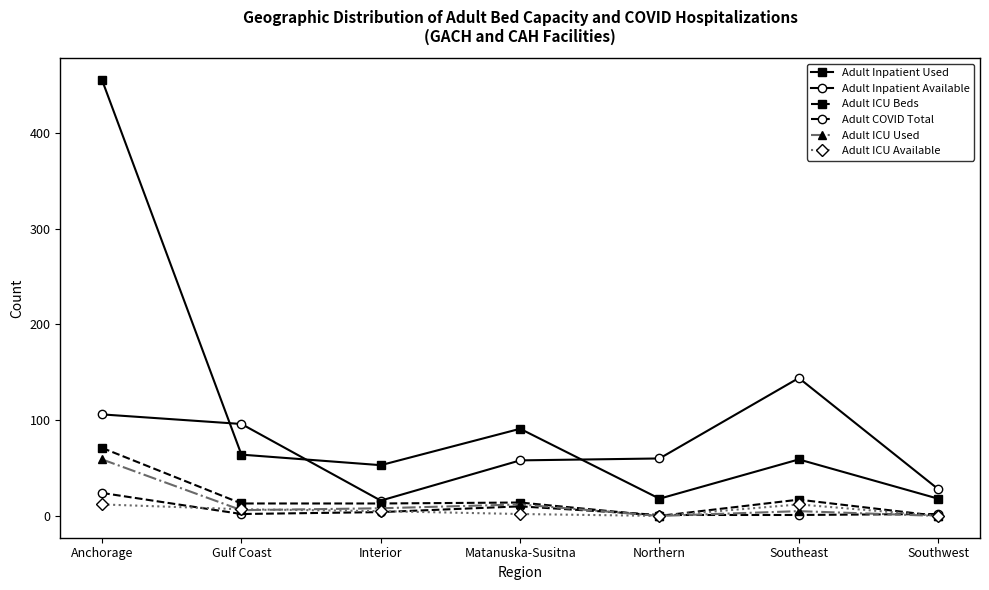

What is the label of the 5th point from the right?

Interior